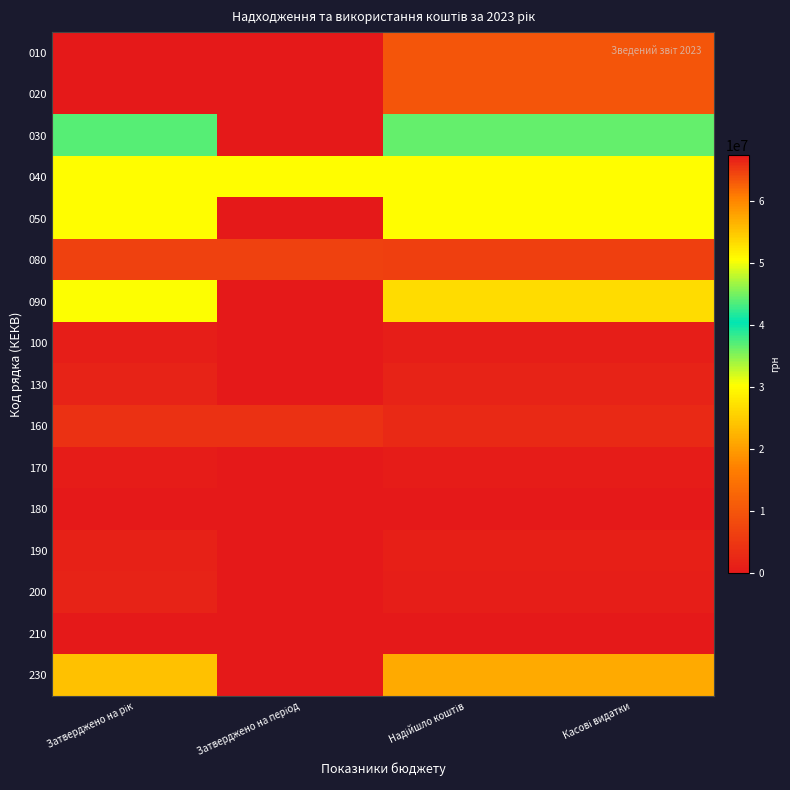

Count the number of categories in the chart.

4